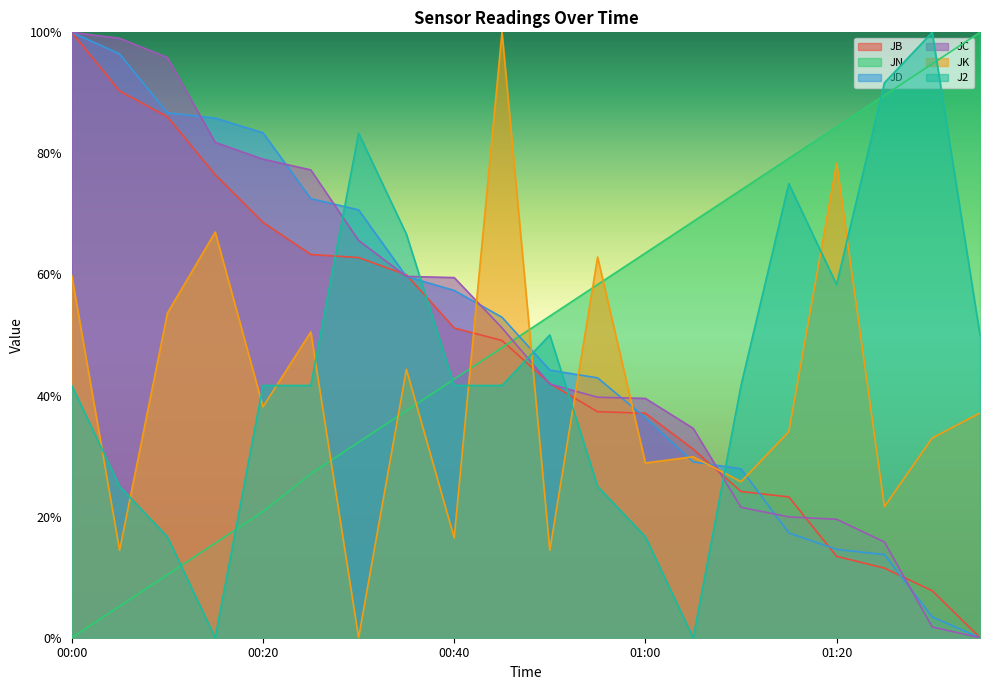

List the series in order of their peak value, highest first.

JB, JN, JD, JC, JK, J2